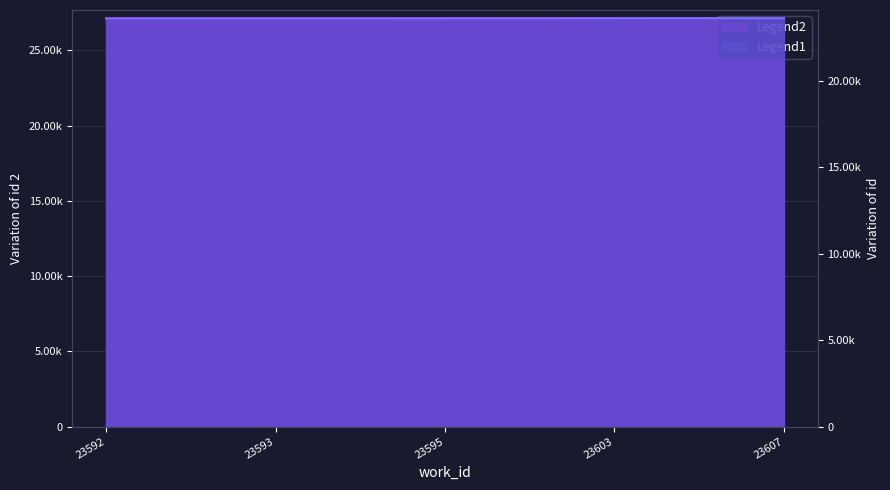

True or false: Legend1 has more than 1 points higher than both neighbors.

False